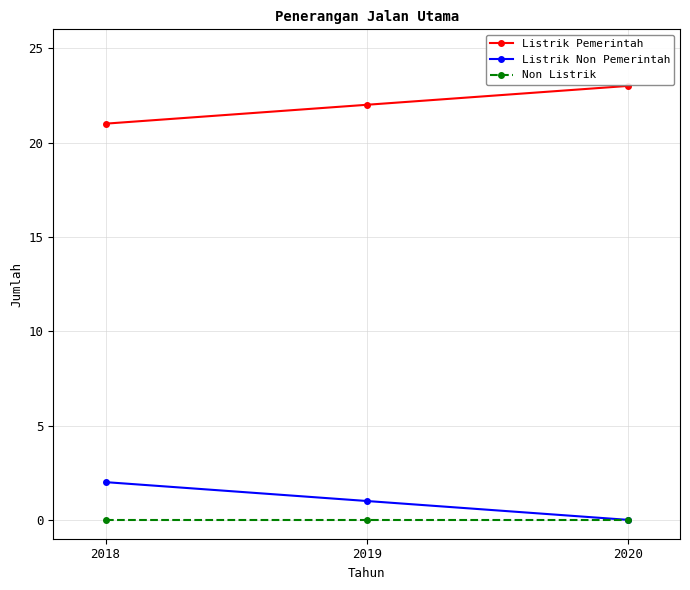

Reading left to right, list all the values displayed in this chart.

Listrik Pemerintah: 2018=21	2019=22	2020=23
Listrik Non Pemerintah: 2018=2	2019=1	2020=0
Non Listrik: 2018=0	2019=0	2020=0